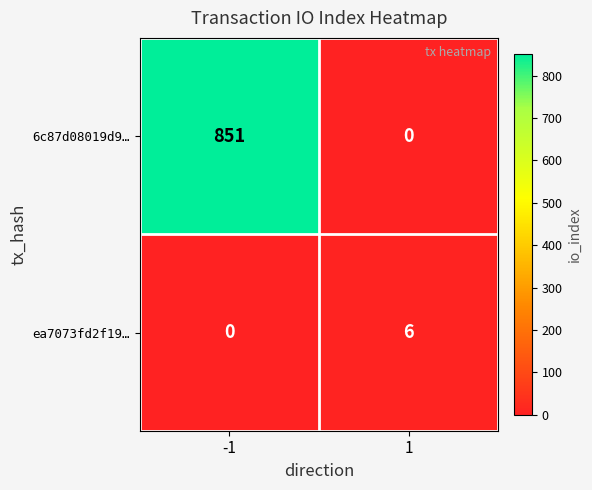

Which series has the largest range (max minus min)?

6c87d08019d9…